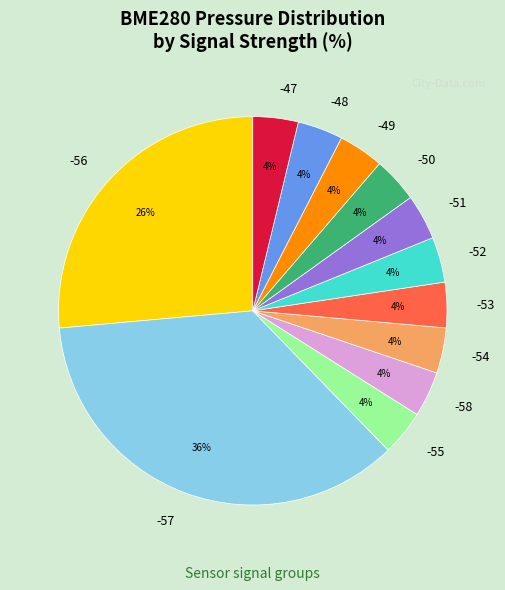

Is it true that -50 is 4% of the pie?

True